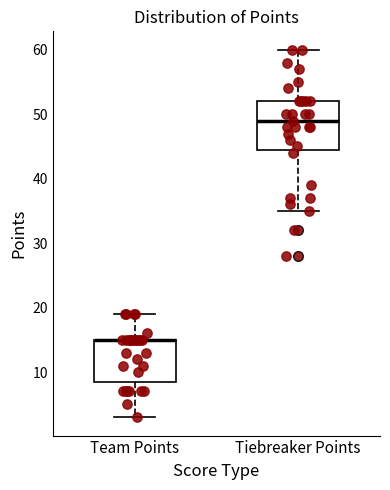

Which box is the tallest, from its lower edge to its upper edge?

Tiebreaker Points